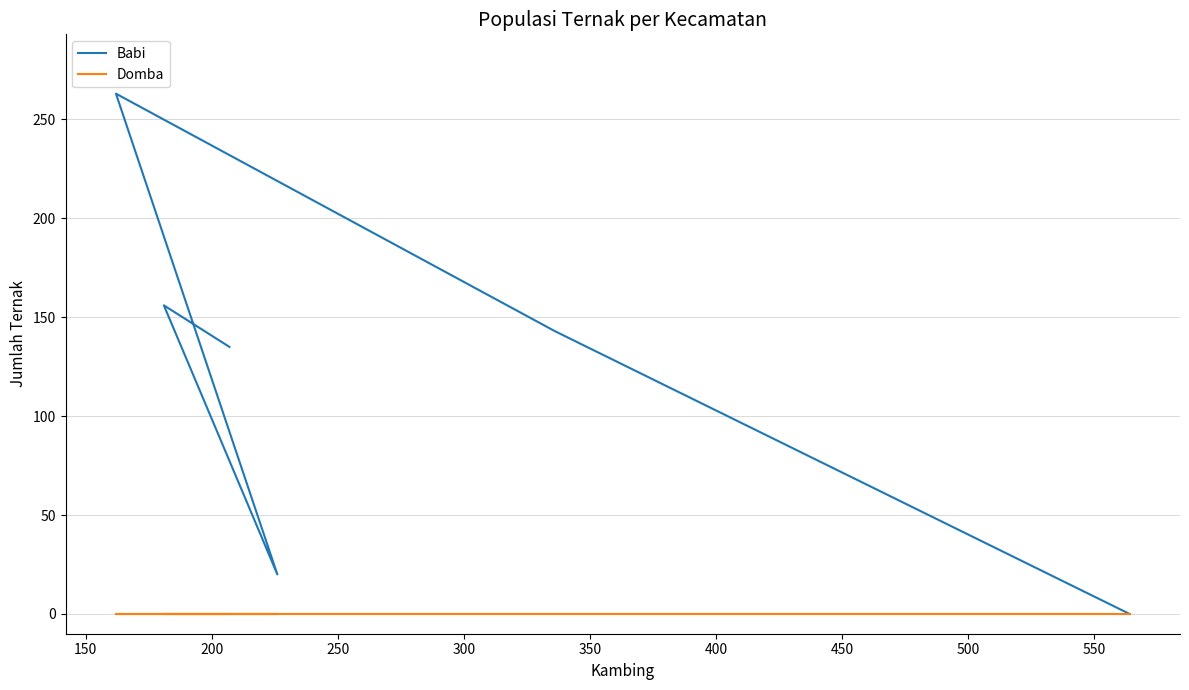

Which series has the largest range (max minus min)?

Babi